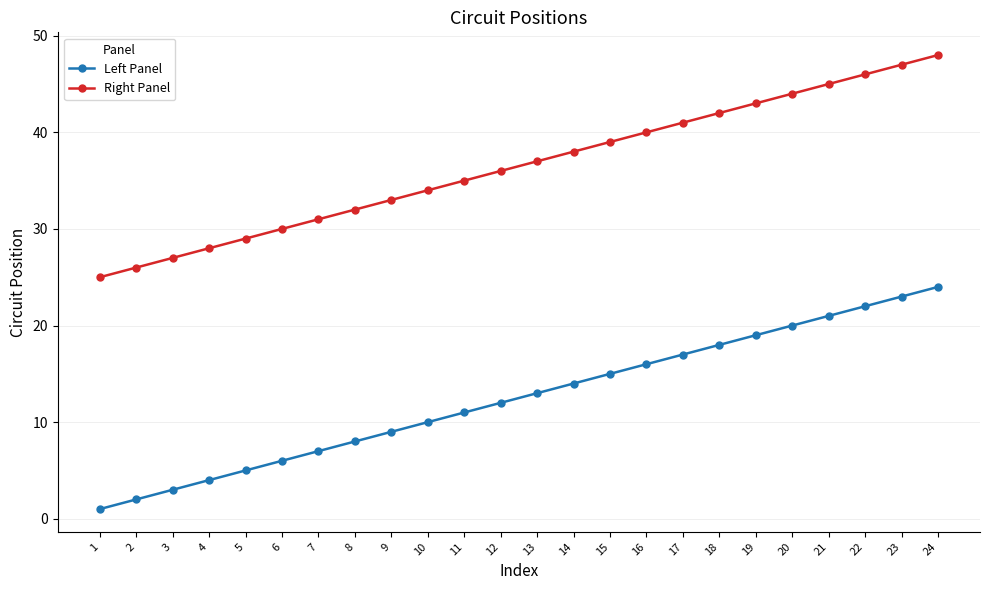

Which category has the highest value in the Left Panel series?

24